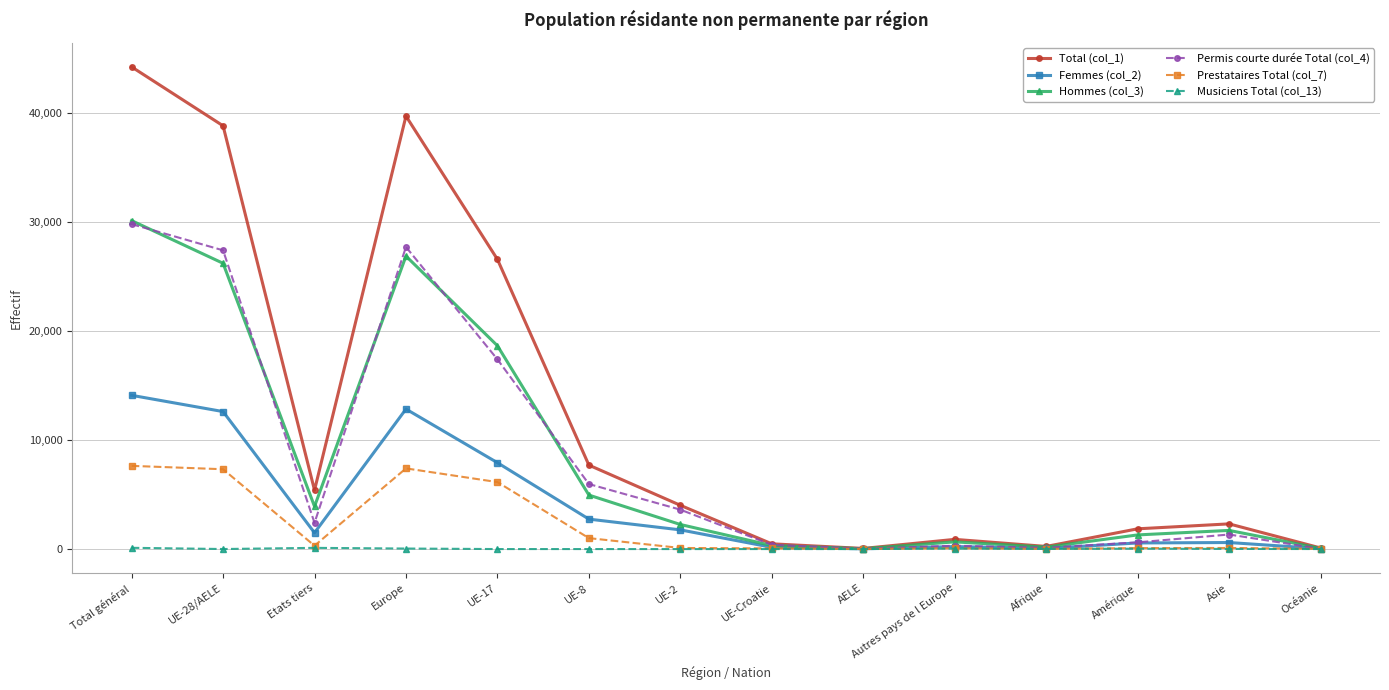

Is the value of Musiciens Total (col_13) at Afrique greater than the value of Hommes (col_3) at Etats tiers?

No